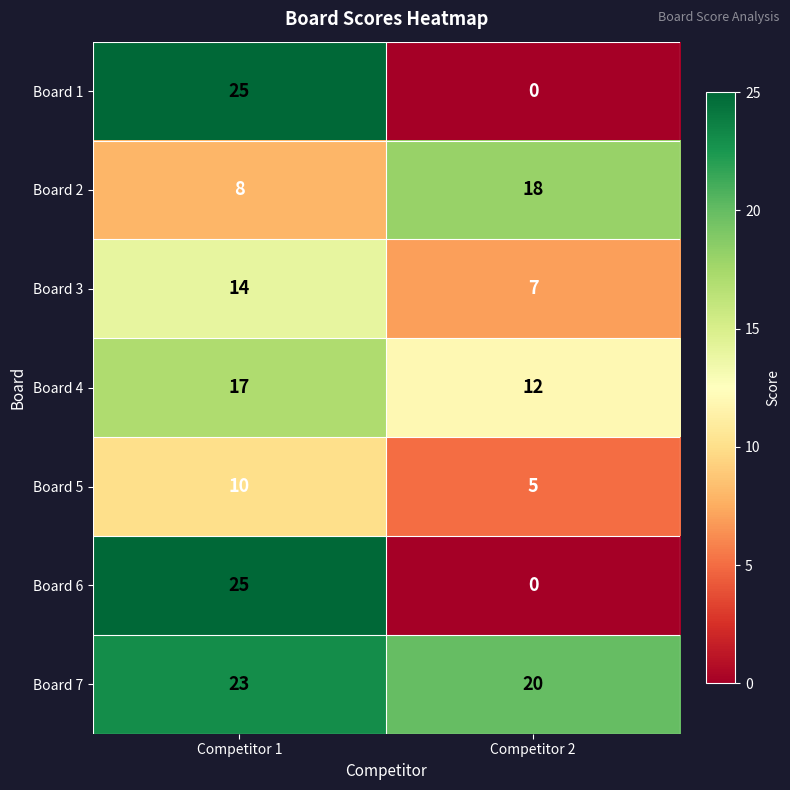

Is it true that Board 6 equals 36 at Competitor 1?

False